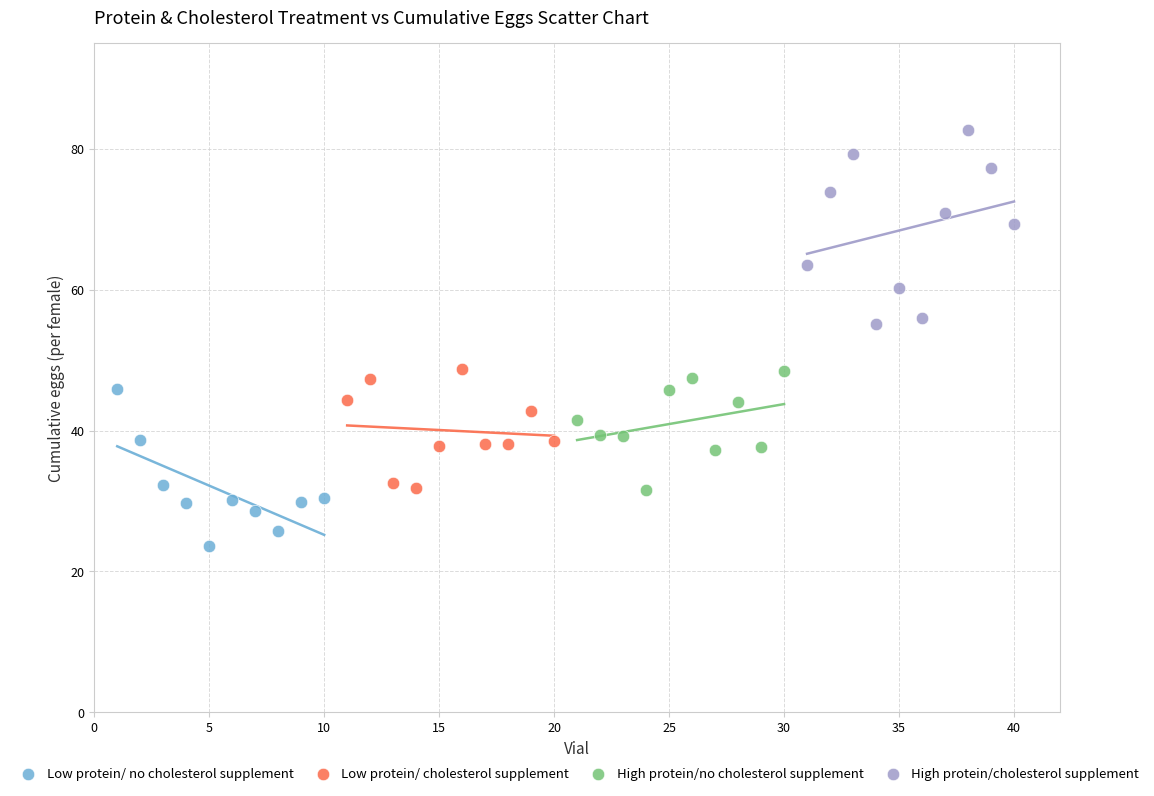

Which series contains the lowest Y value?

Low protein/ no cholesterol supplement